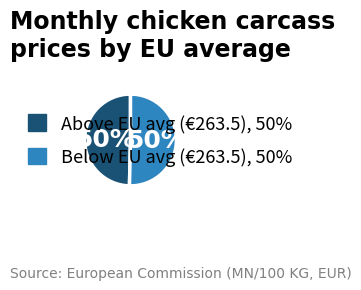

To the nearest percent, what is the average slice percentage?

50%